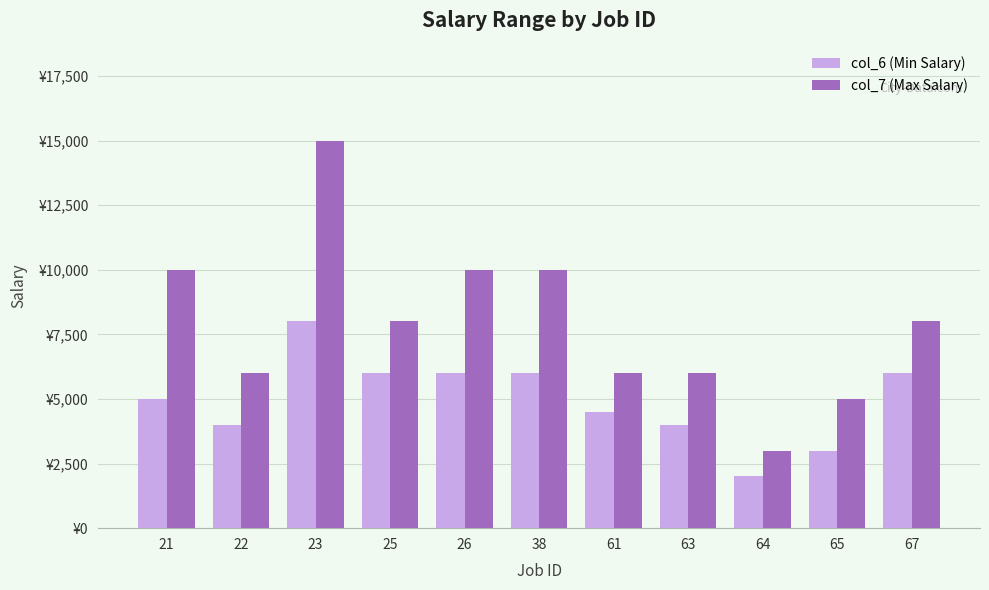

Where does the col_7 (Max Salary) series first go above 7999?

21